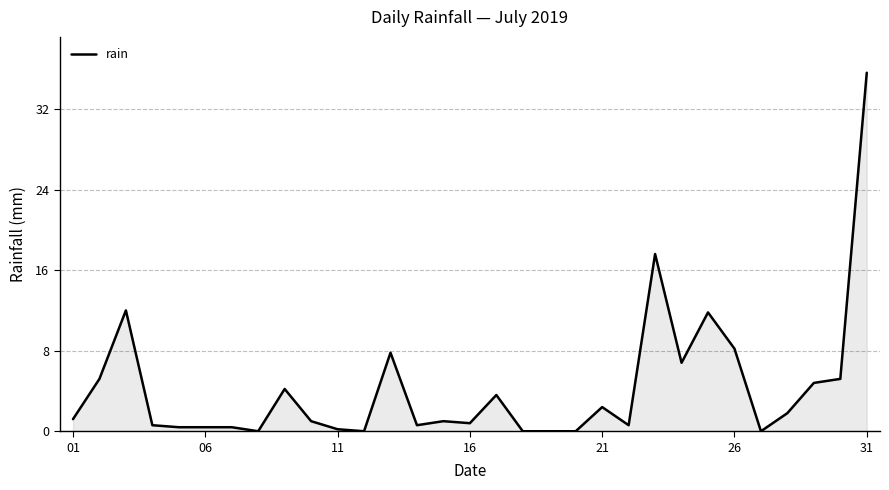

How many categories are shown in the chart?

31